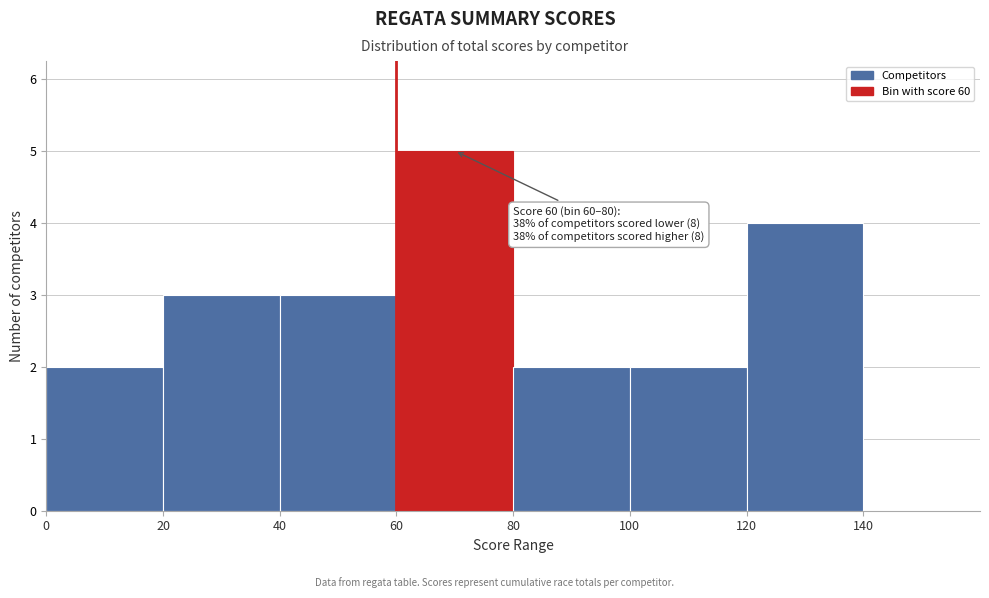

Over which range of the x-axis is the bar tallest?

60 to 80